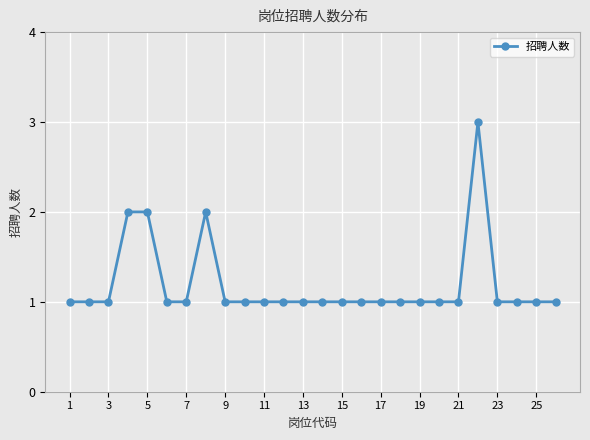

What is the maximum value shown in the chart?

3